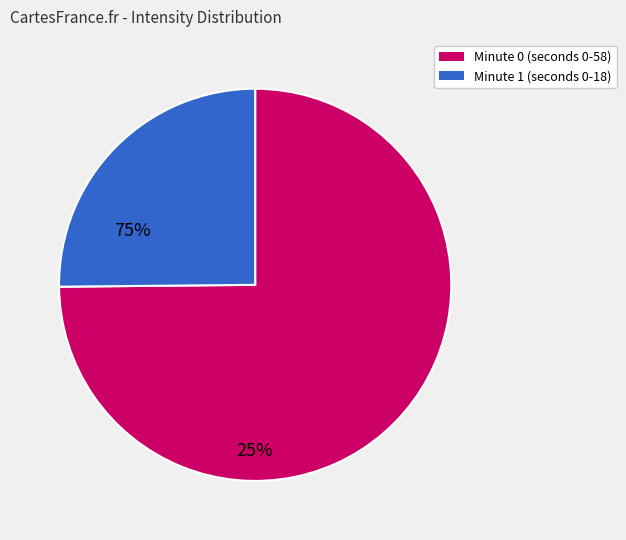

Is there any slice that represents more than half of the pie?

Yes